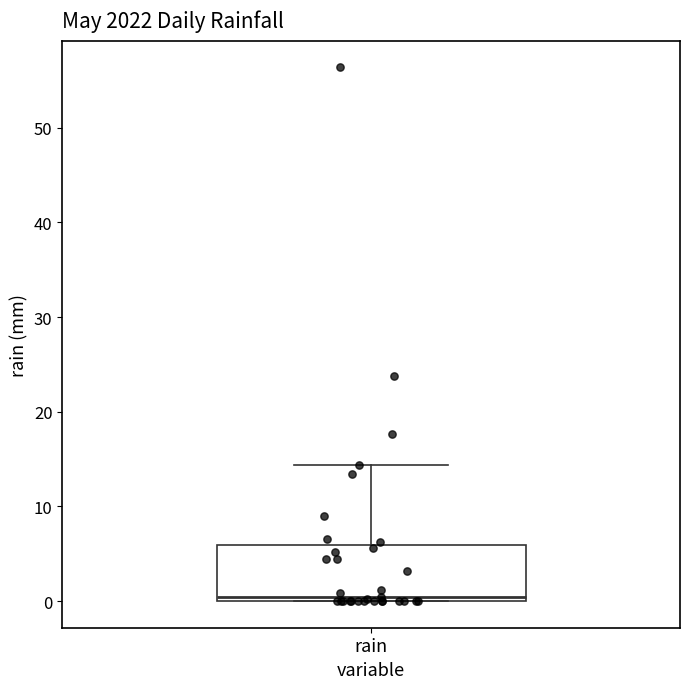

Where does the upper whisker of the box for rain end on the y-axis? The values are not printed on the chart, so give them approximately, as read against the axis.

14